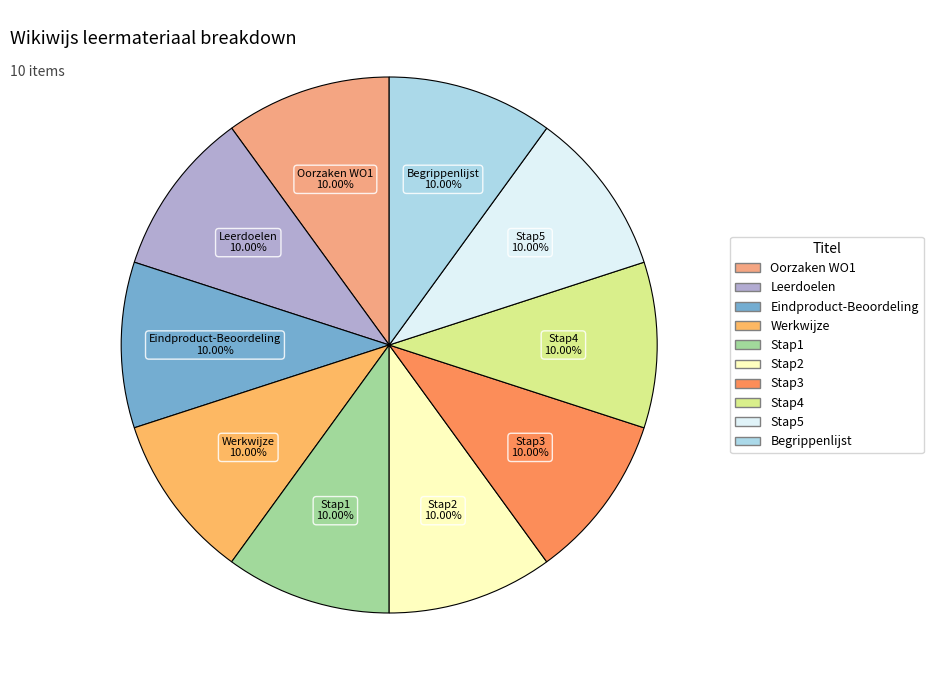

How many slices are in this pie chart?

10